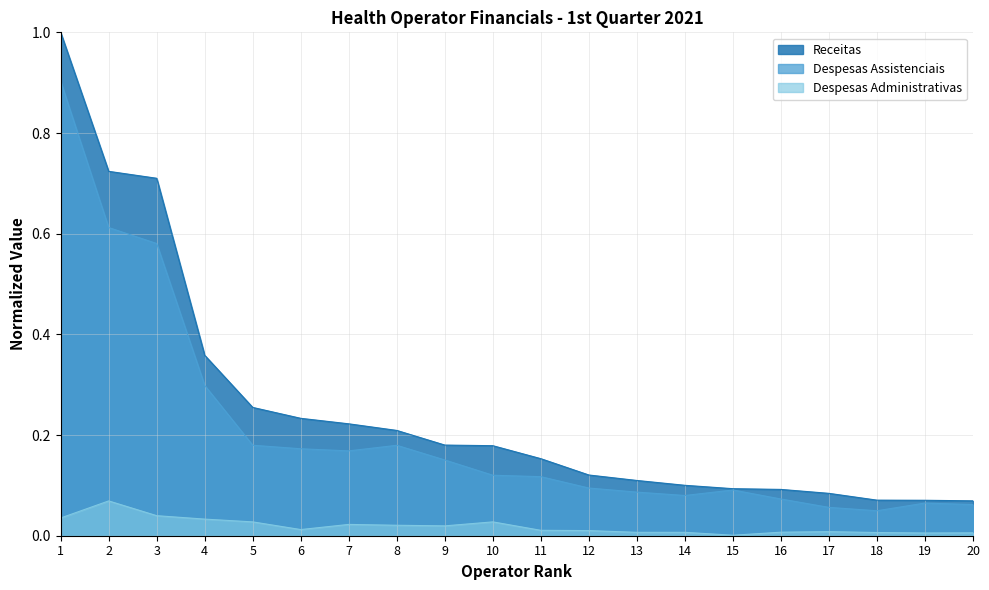

What is the greatest value displayed?

1.0